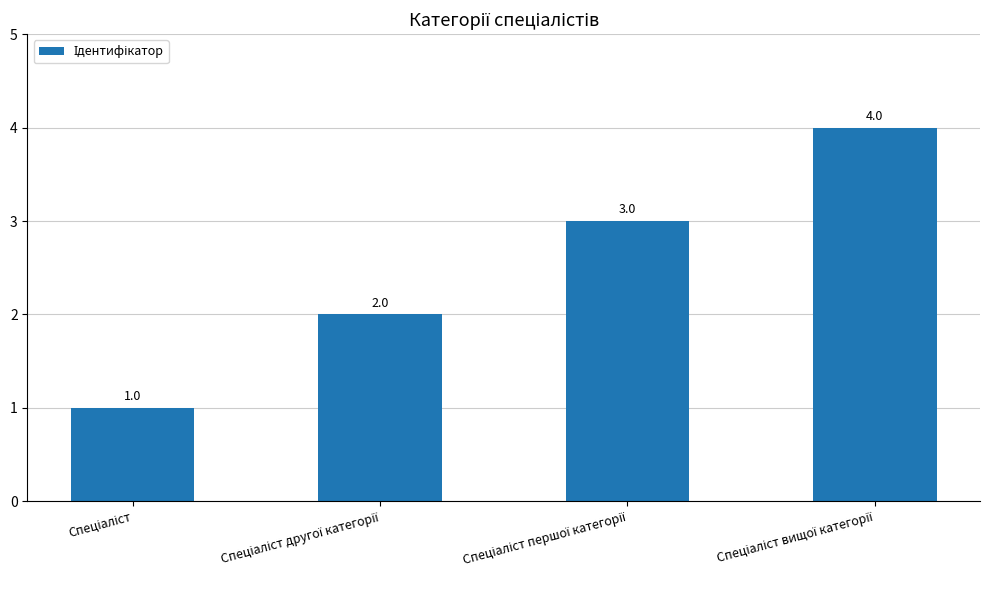

What is the value of the 2nd bar from the left?

2